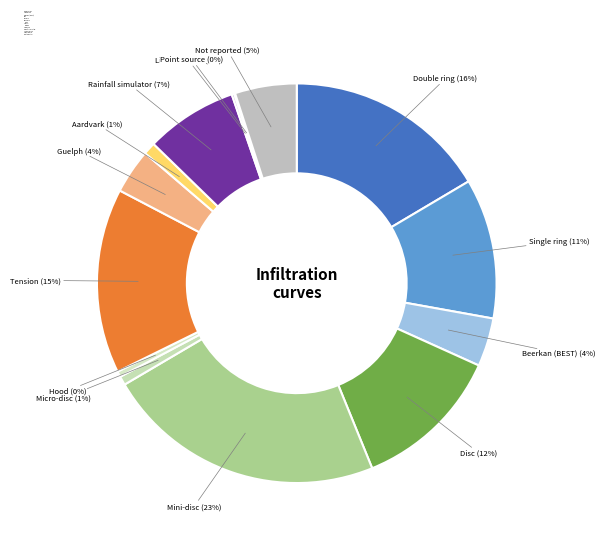

To the nearest percent, what is the average slice percentage?

7%